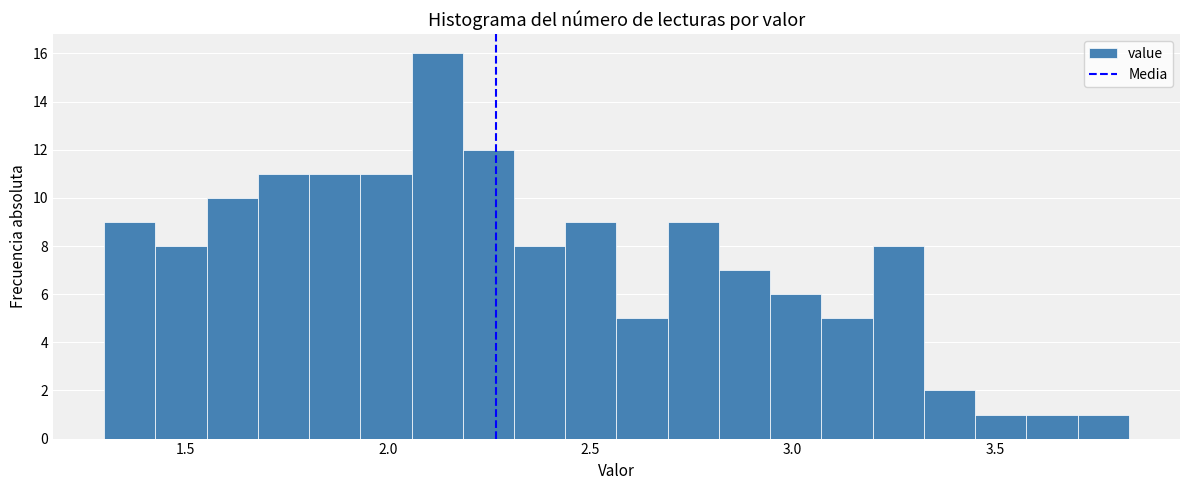

Around what value on the x-axis is the tallest bar? Give the approximate position of its centre, as read against the axis.

2.10